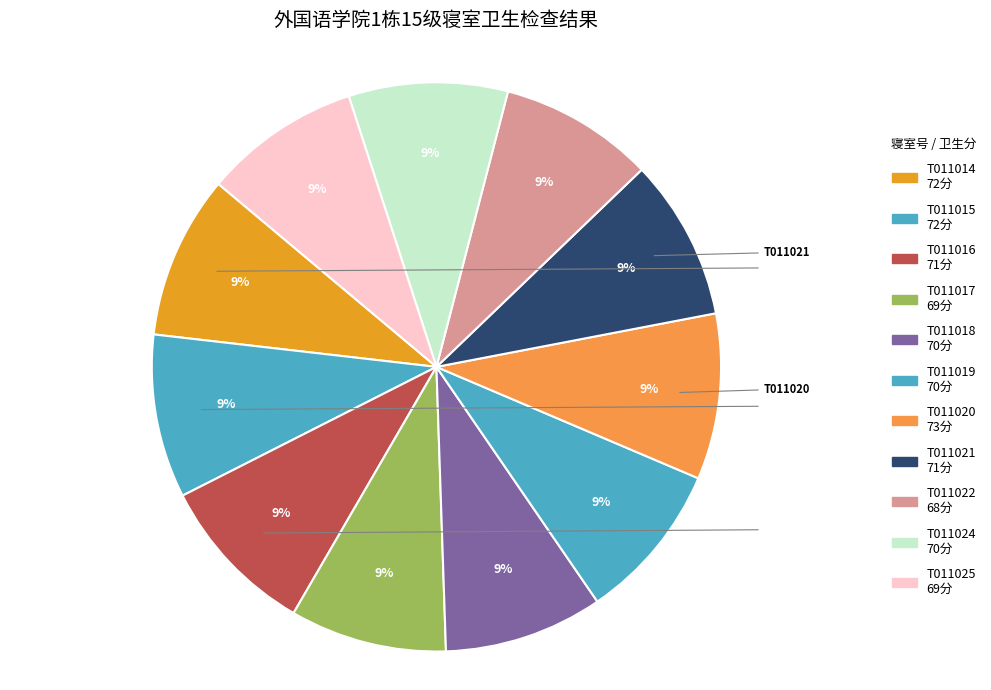

How many slices are in this pie chart?

11